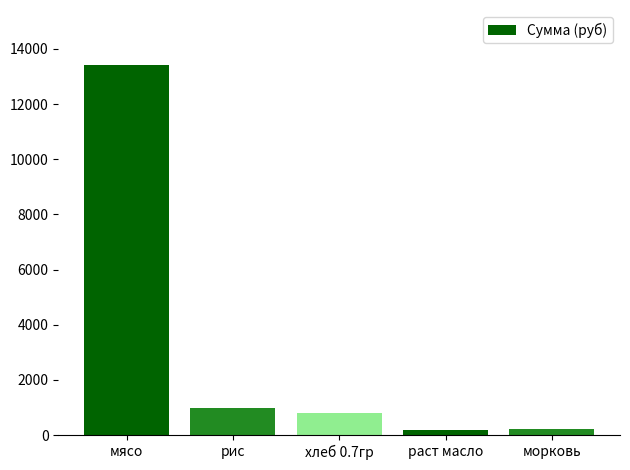

Is it true that the value at мясо is 8027.8?

False